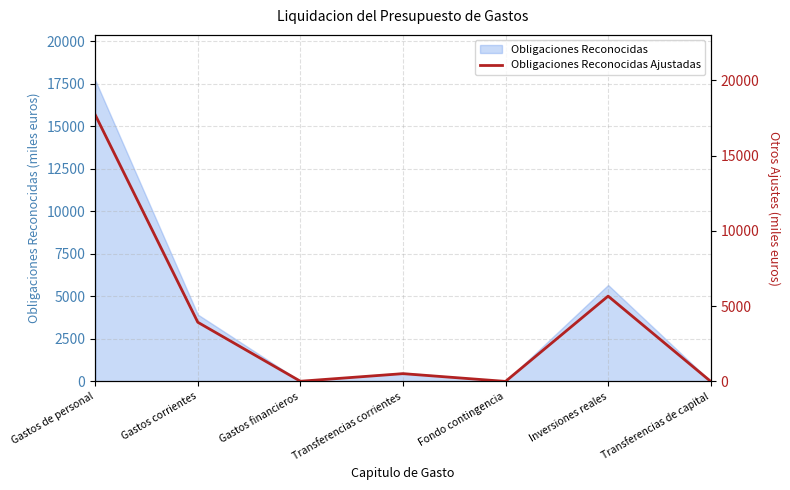

What is the difference between the values at Transferencias de capital and Inversiones reales?

5667.5